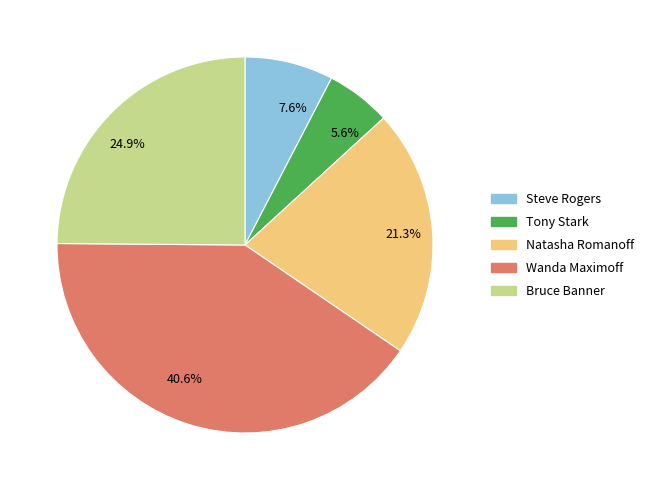

Which category has the biggest portion of the pie?

40.6%